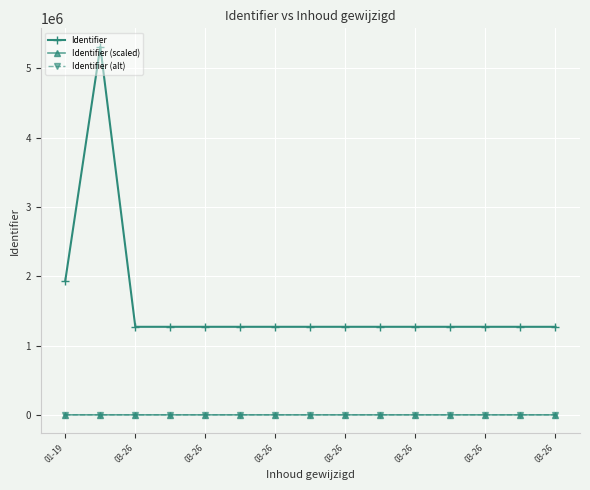

True or false: Identifier (alt) and Identifier intersect in this chart.

False